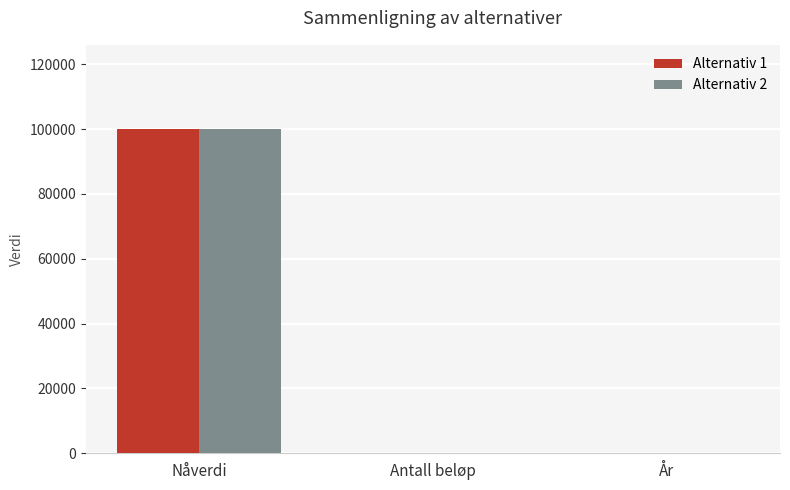

At which category is the sum across all series the highest?

Nåverdi